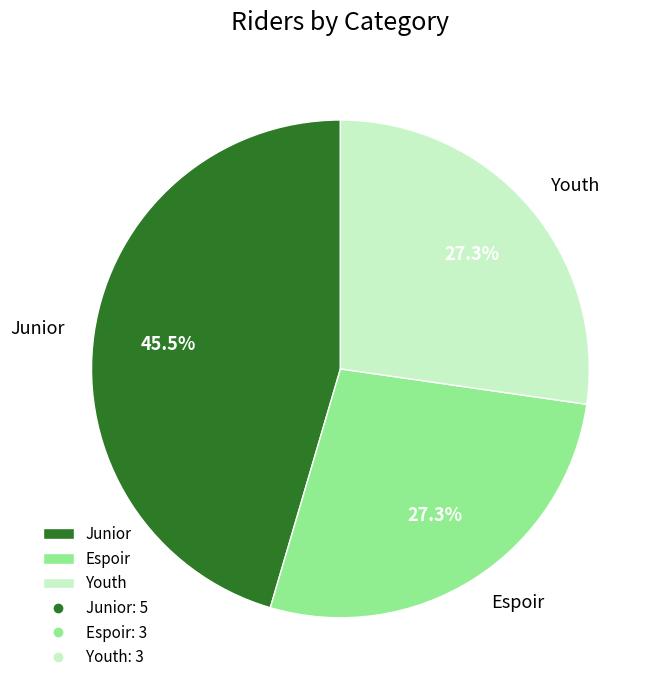

Approximately how many times larger is the value at Junior compared to Espoir?

1.7